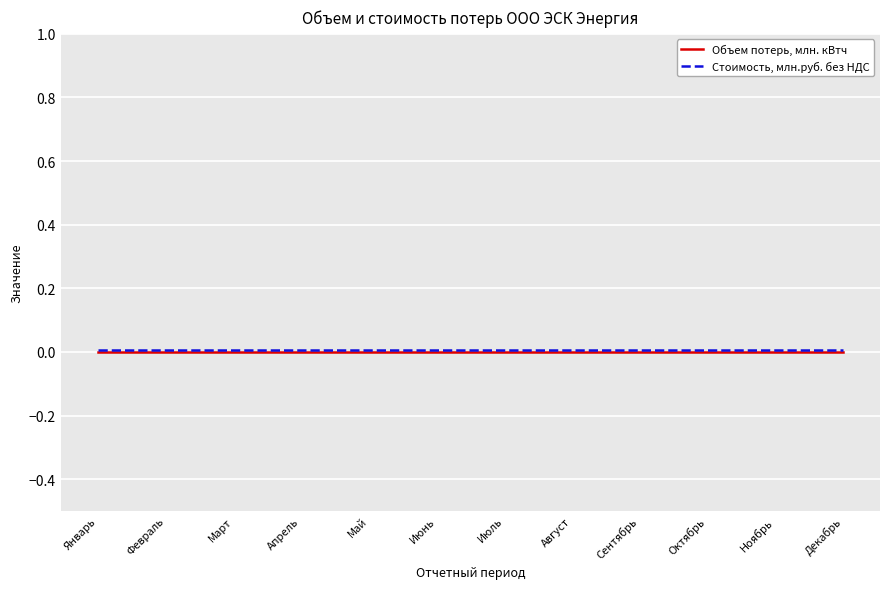

What are all the series names shown in the legend?

Объем потерь, млн. кВтч, Стоимость, млн.руб. без НДС